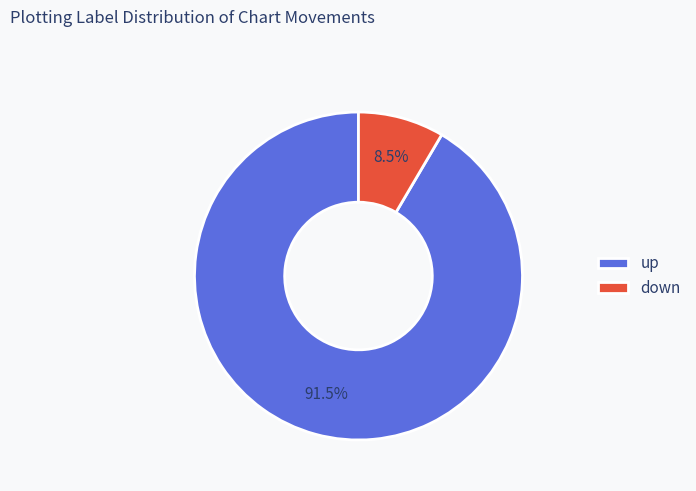

Which has a higher value, up or down?

up